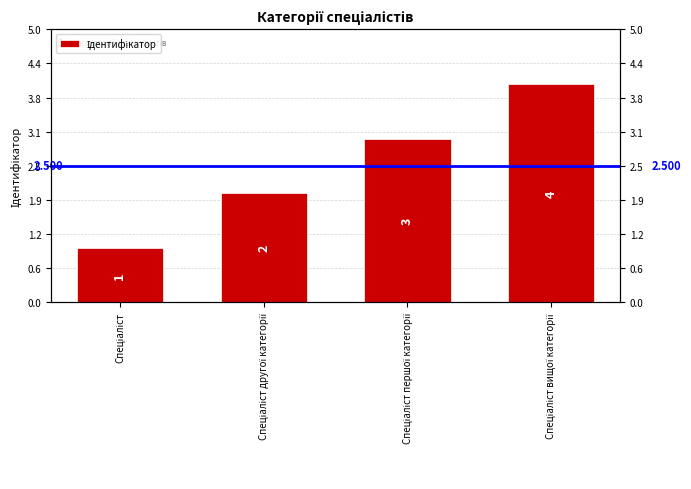

List the labels in order of value, largest first.

Спеціаліст вищої категорії, Спеціаліст першої категорії, Спеціаліст другої категорії, Спеціаліст